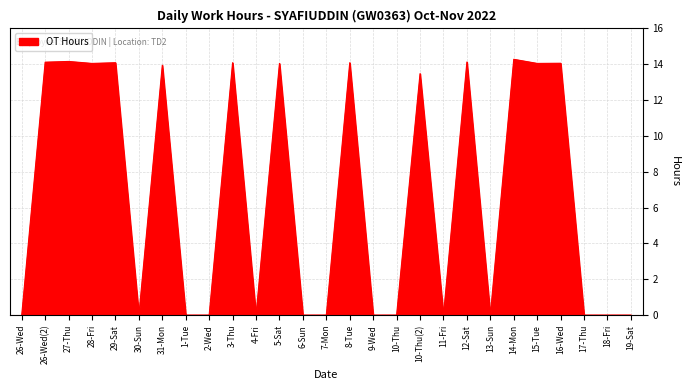

Where is the data nearest to the value 7?

10-Thu(2)